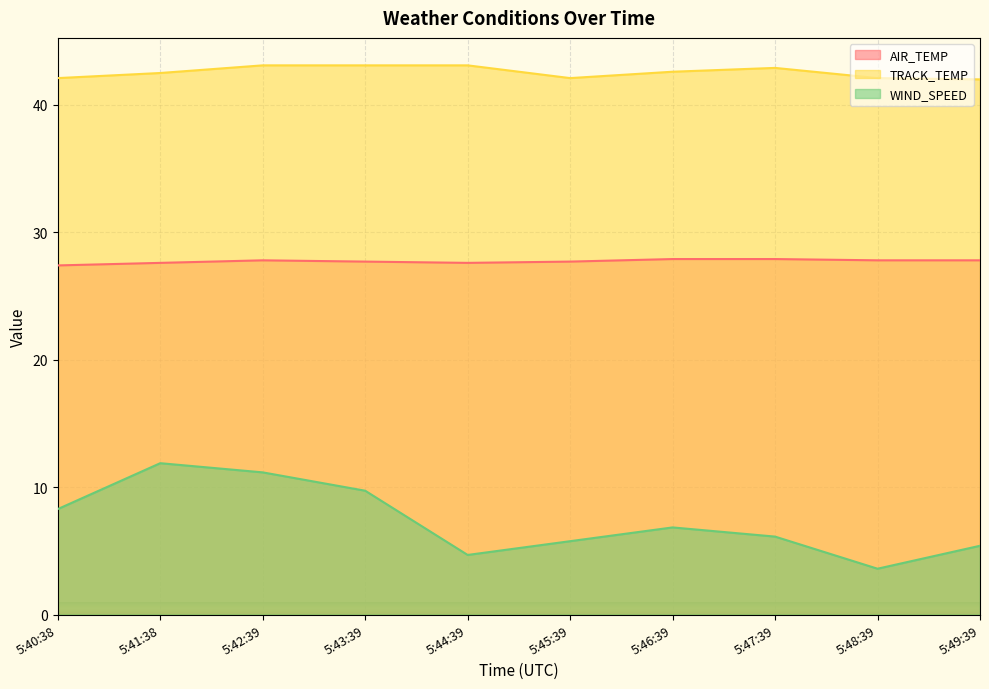

The TRACK_TEMP series shows 75.0 at 5:48:39. True or false?

False